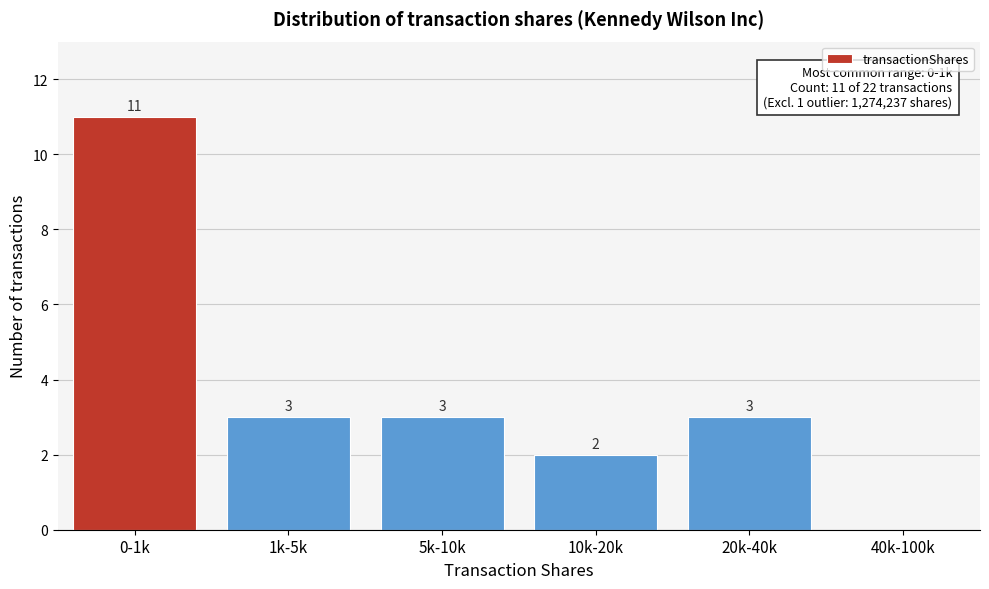

Reading left to right, transcribe all the data shown in this chart.

0-1k=11	1k-5k=3	5k-10k=3	10k-20k=2	20k-40k=3	40k-100k=0